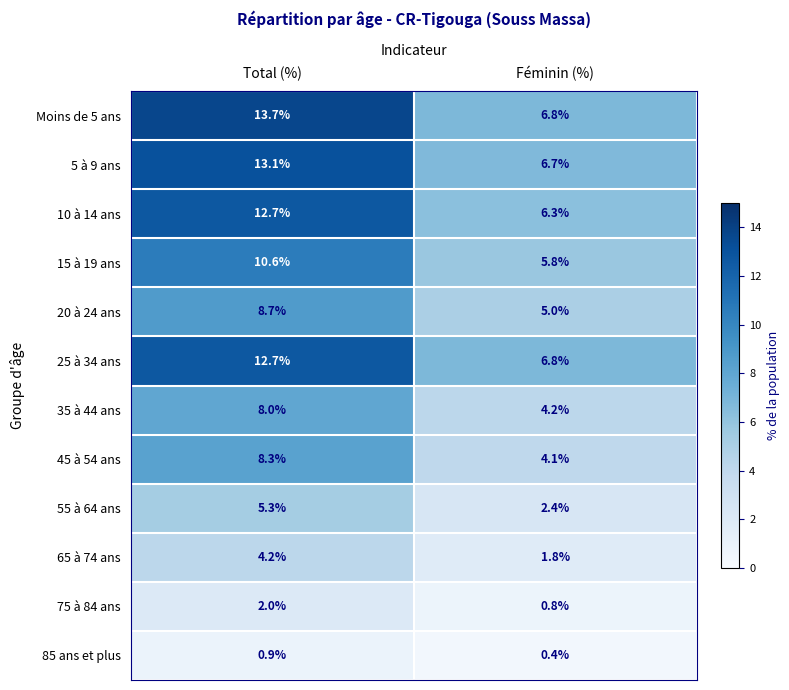

What is the greatest value displayed?

13.7